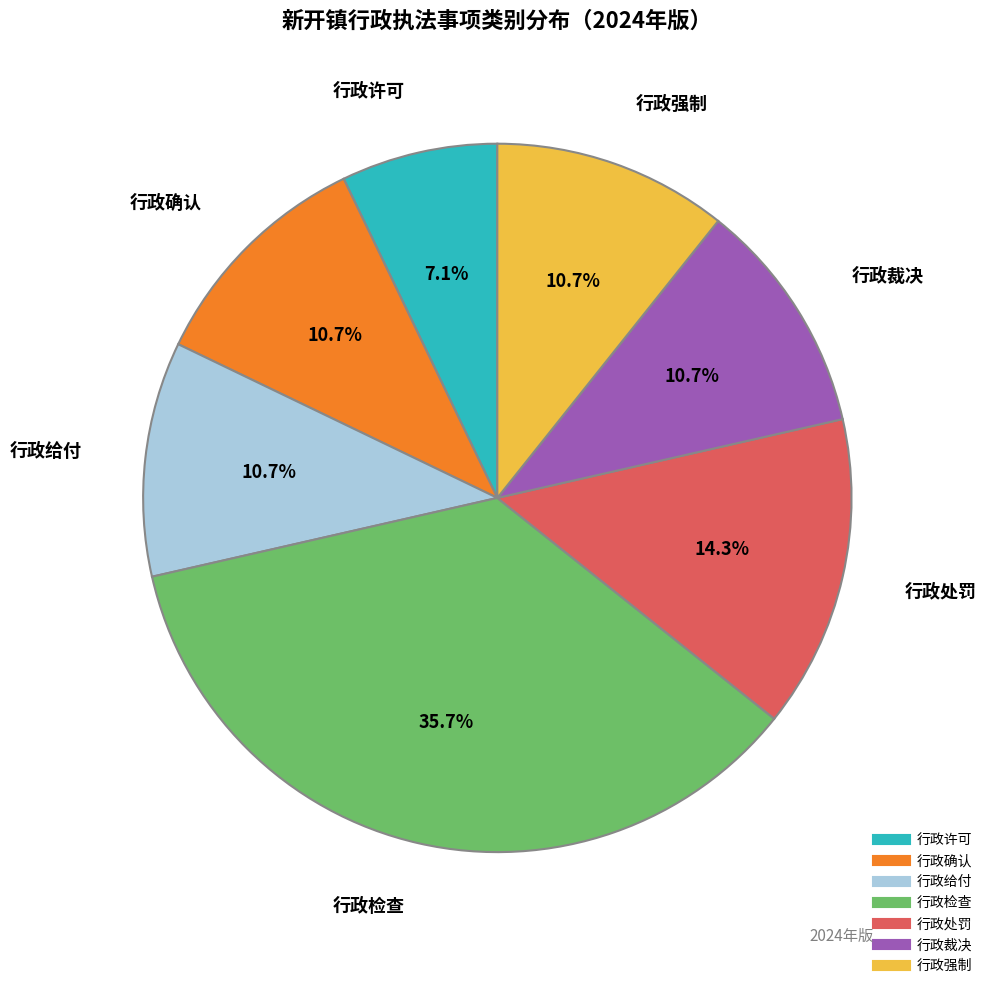

To the nearest percent, what is the difference between the largest and smallest slice percentages?

29%